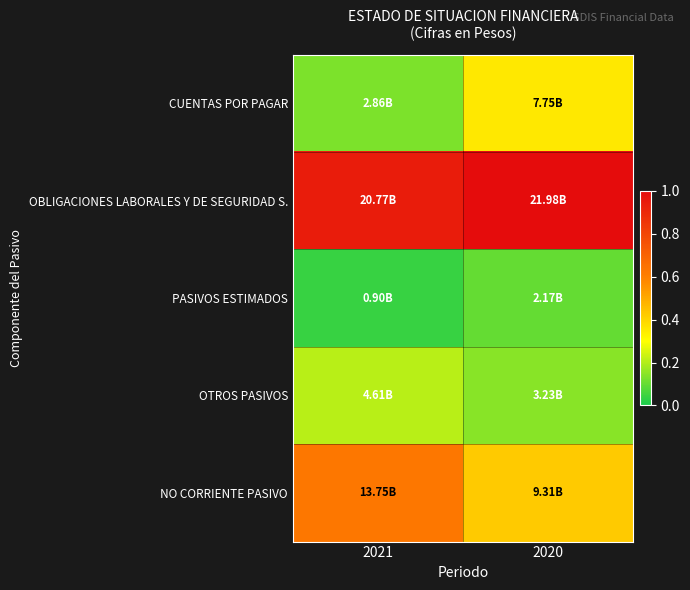

Which has a higher value, 2021 or 2020?

2020